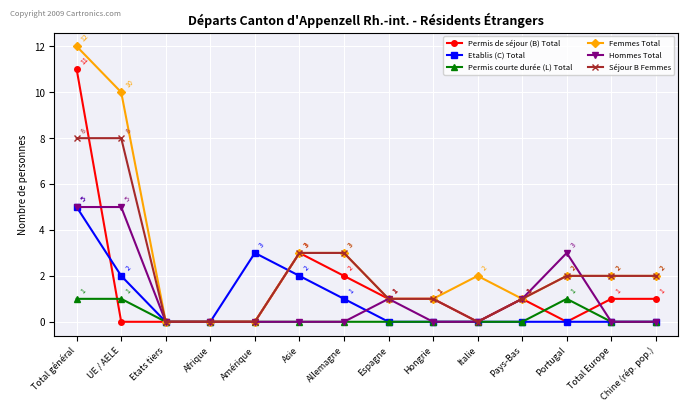

Is this an area chart (filled region under the line)?

No